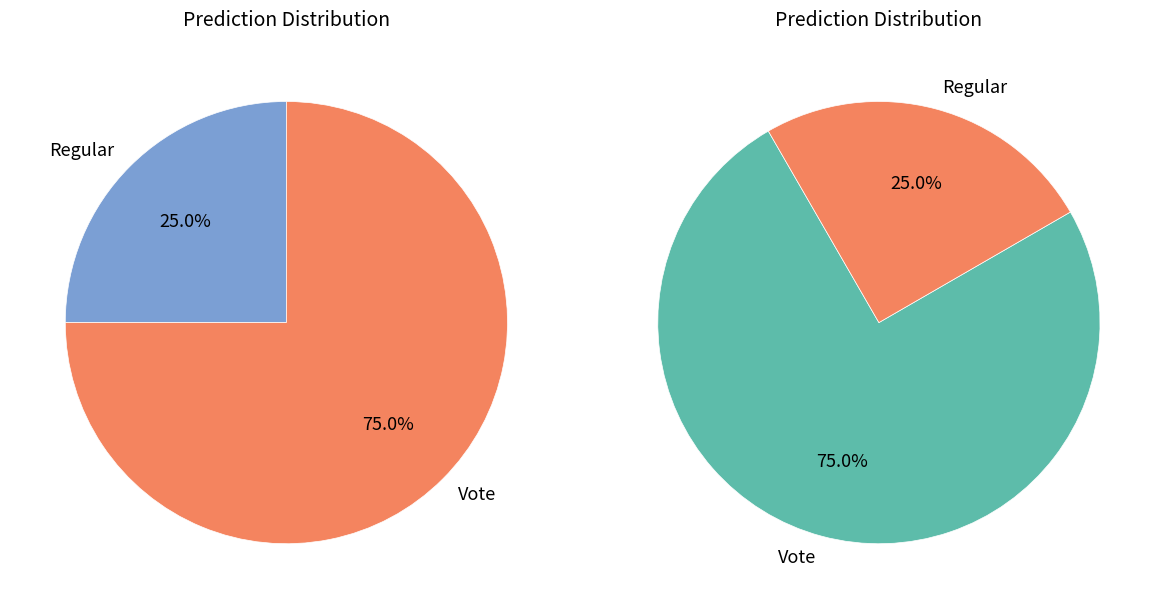

True or false: Regular accounts for 25% of the total.

True